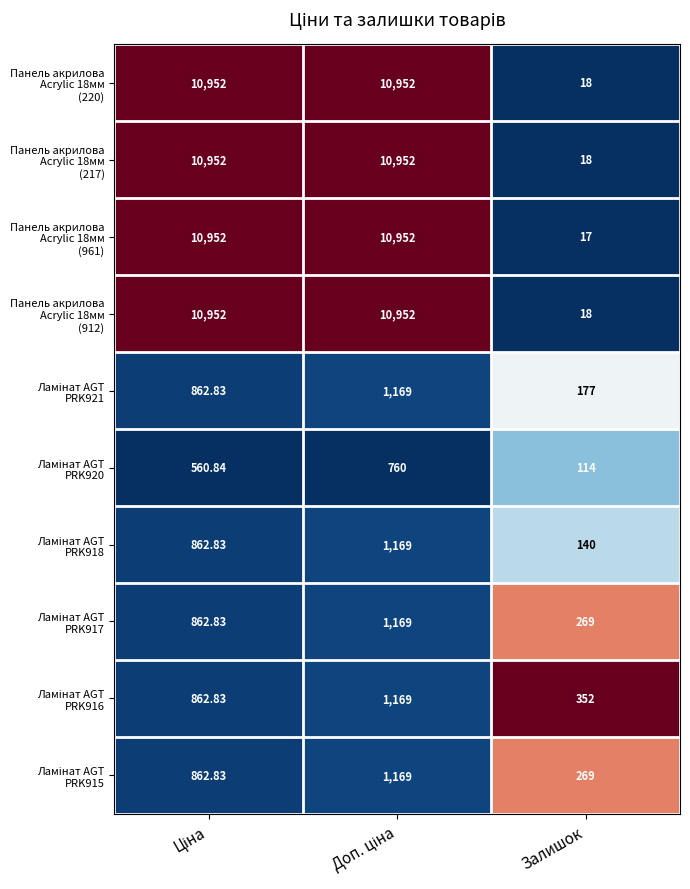

Which label corresponds to the smallest value in the chart?

Залишок